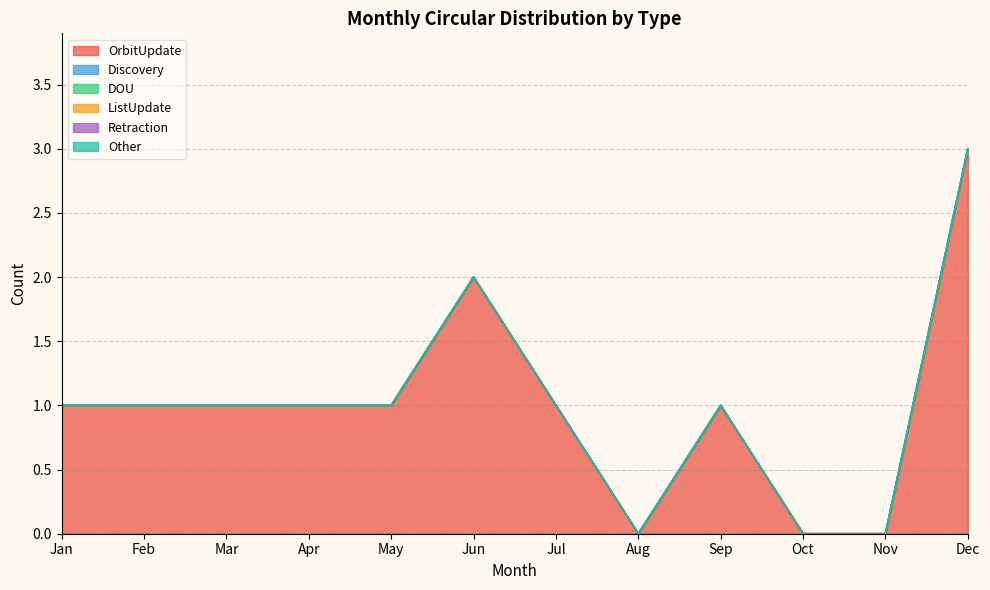

Reading left to right, list all the values displayed in this chart.

OrbitUpdate: Jan=1	Feb=1	Mar=1	Apr=1	May=1	Jun=2	Jul=1	Aug=0	Sep=1	Oct=0	Nov=0	Dec=3
Discovery: Jan=0	Feb=0	Mar=0	Apr=0	May=0	Jun=0	Jul=0	Aug=0	Sep=0	Oct=0	Nov=0	Dec=0
DOU: Jan=0	Feb=0	Mar=0	Apr=0	May=0	Jun=0	Jul=0	Aug=0	Sep=0	Oct=0	Nov=0	Dec=0
ListUpdate: Jan=0	Feb=0	Mar=0	Apr=0	May=0	Jun=0	Jul=0	Aug=0	Sep=0	Oct=0	Nov=0	Dec=0
Retraction: Jan=0	Feb=0	Mar=0	Apr=0	May=0	Jun=0	Jul=0	Aug=0	Sep=0	Oct=0	Nov=0	Dec=0
Other: Jan=0	Feb=0	Mar=0	Apr=0	May=0	Jun=0	Jul=0	Aug=0	Sep=0	Oct=0	Nov=0	Dec=0